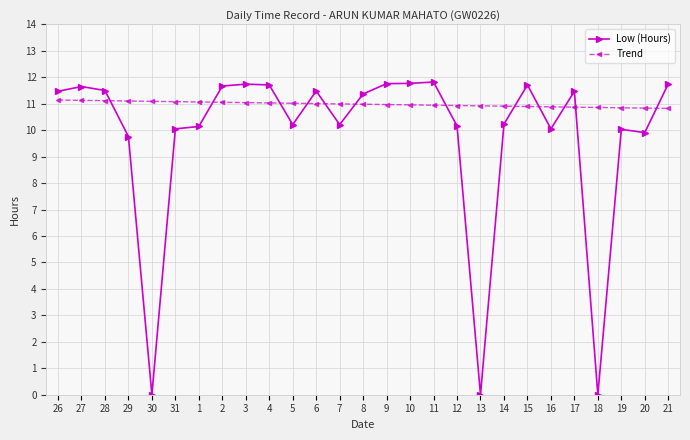

True or false: Low (Hours) has more than 2 interior local peaks.

True